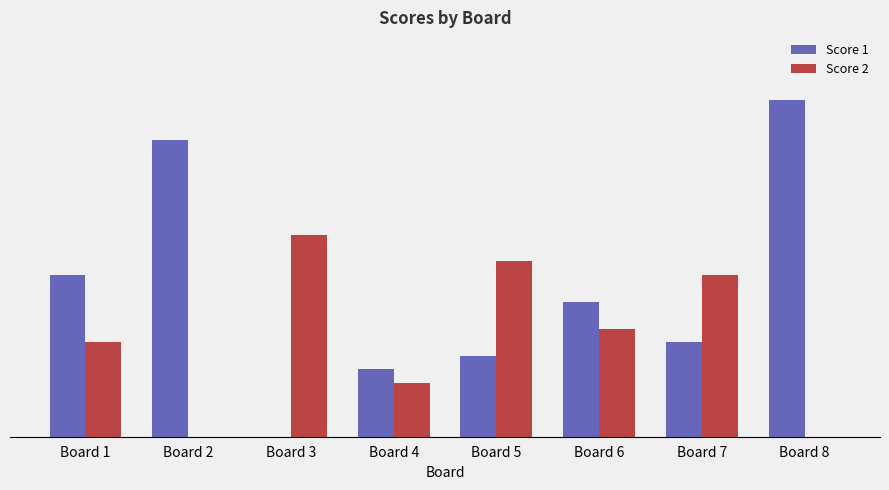

What are all the series names shown in the legend?

Score 1, Score 2